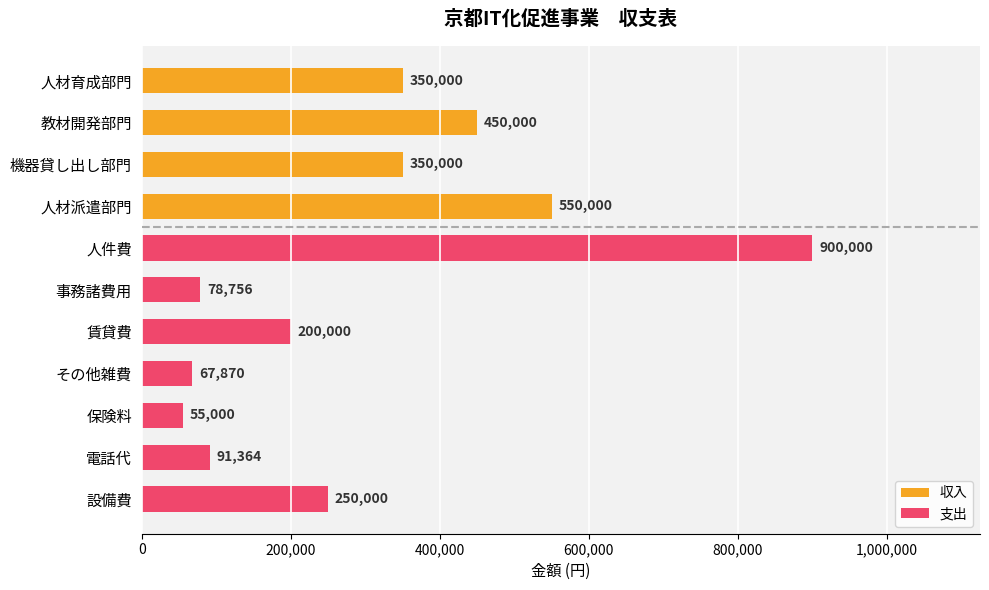

What is the label of the 4th bar from the left?

人材派遣部門